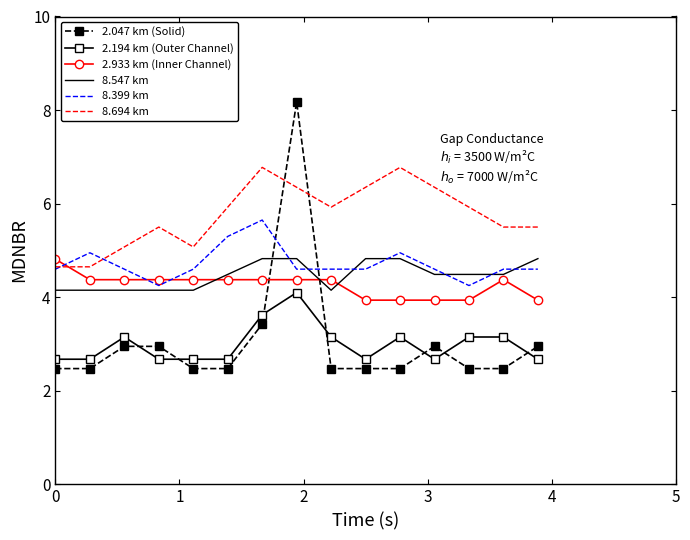

True or false: 2.933 km (Inner Channel) and 2.194 km (Outer Channel) cross at least once.

False